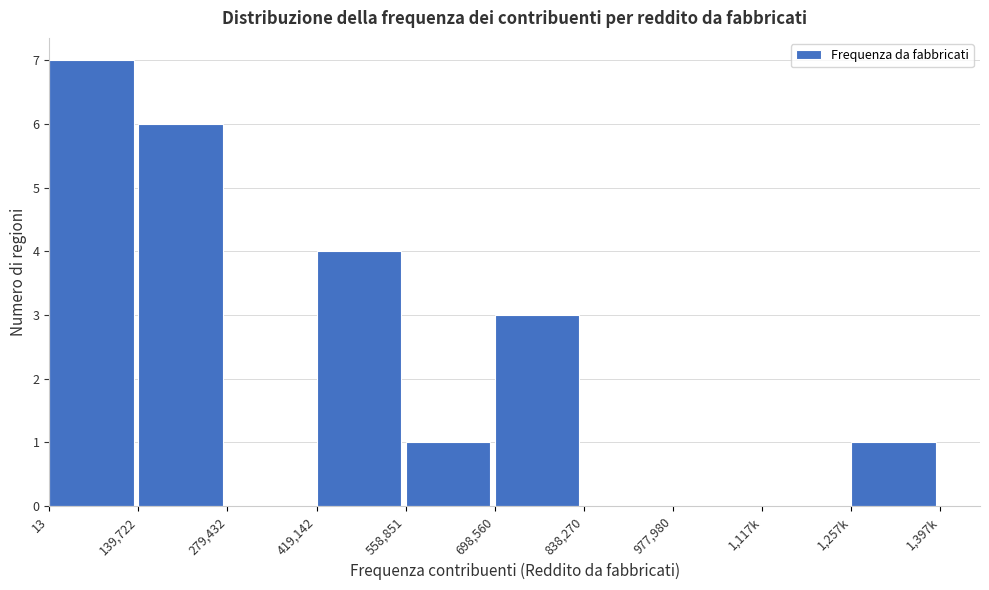

Reading left to right, what are all the values shown in this chart?

13=7	139,722=6	279,432=0	419,142=4	558,851=1	698,560=3	838,270=0	977,980=0	1,117k=0	1,257k=1